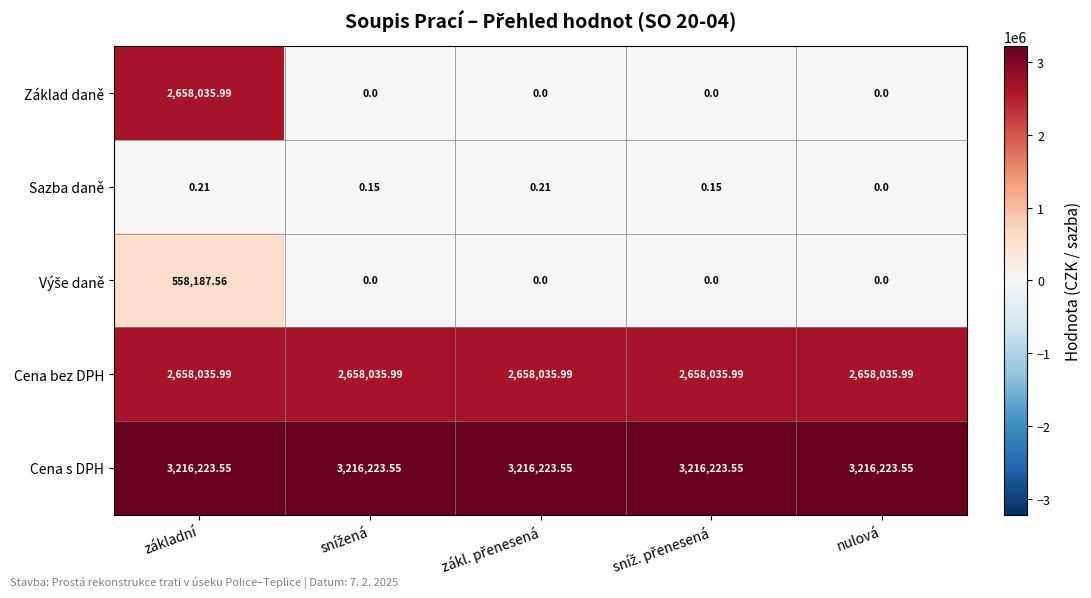

At which category is the sum across all series the highest?

základní